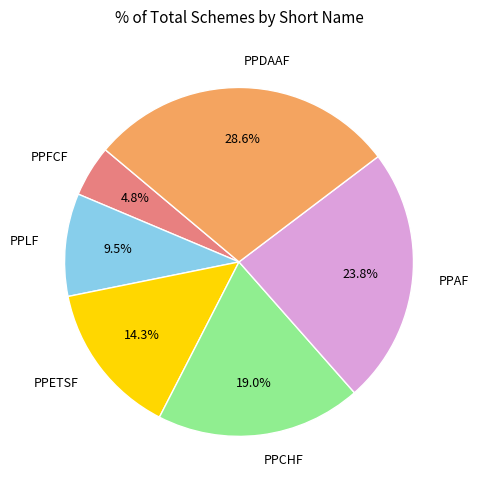

To the nearest percent, what is the difference between the largest and smallest slice percentages?

24%